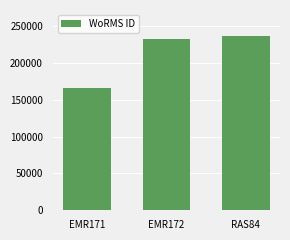

Which has a higher value, EMR172 or RAS84?

RAS84